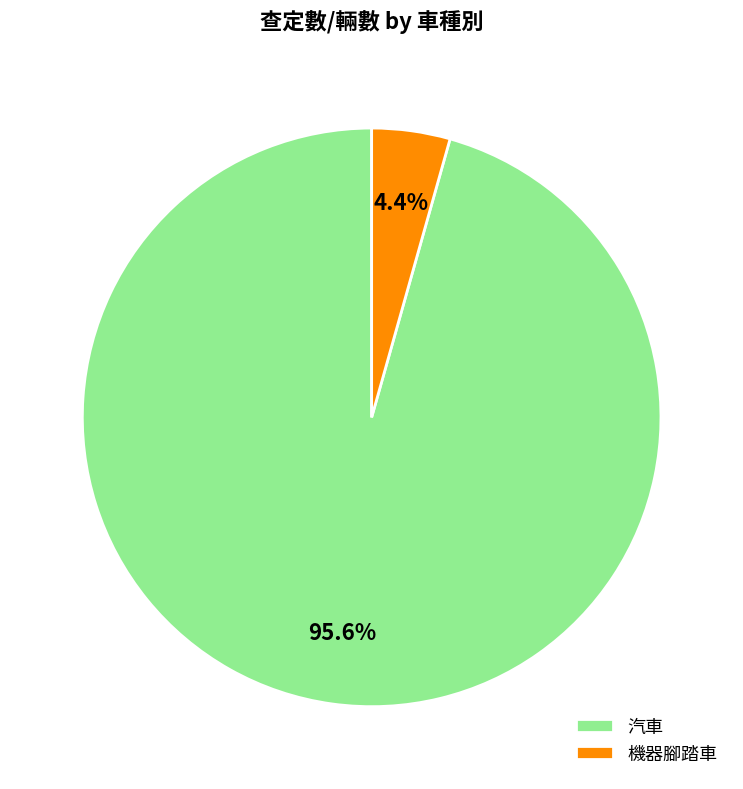

Which has a higher value, 汽車 or 機器腳踏車?

汽車